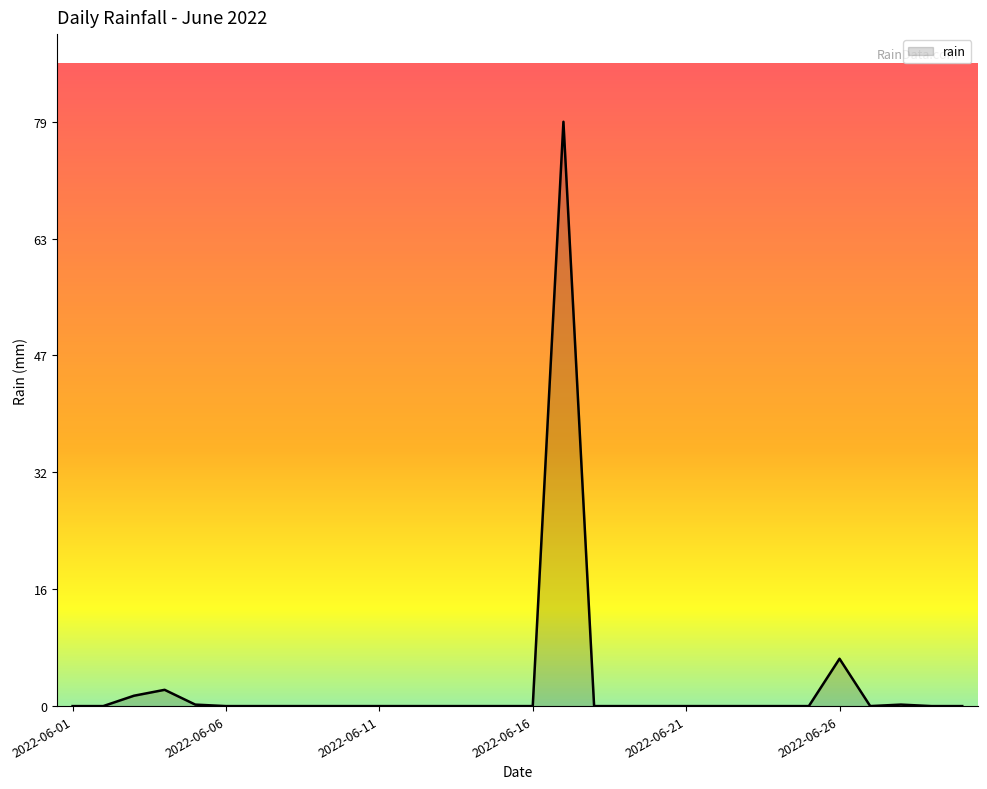

What is the maximum value shown in the chart?

79.0